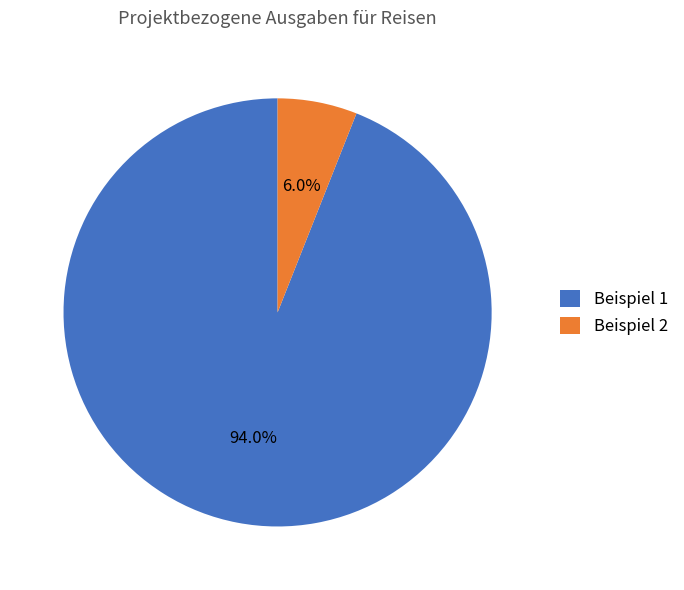

What percentage do Beispiel 2 and Beispiel 1 together represent?

100.0%